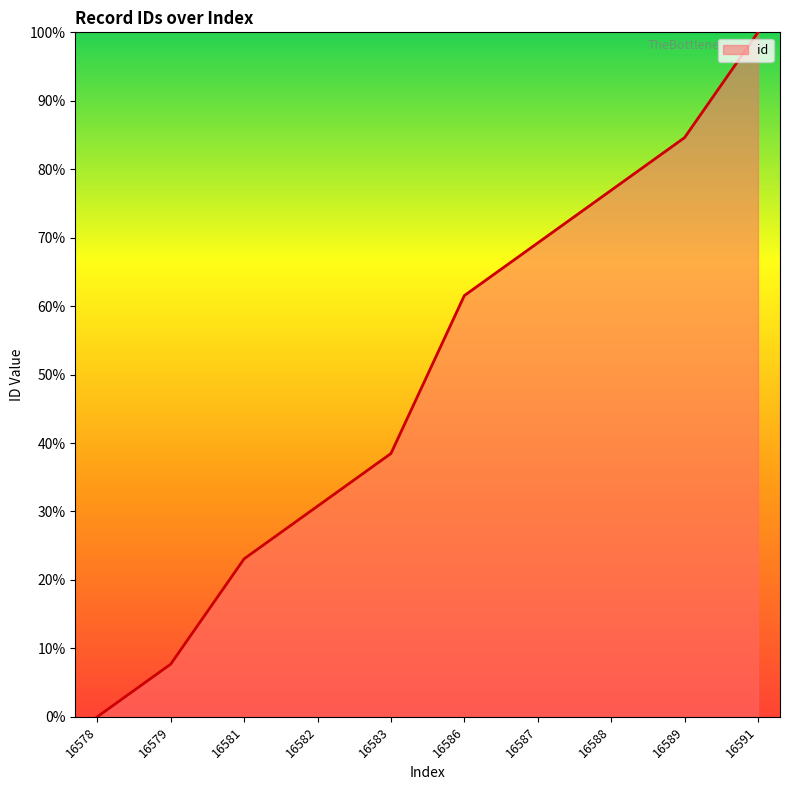

Which label corresponds to the smallest value in the chart?

16578